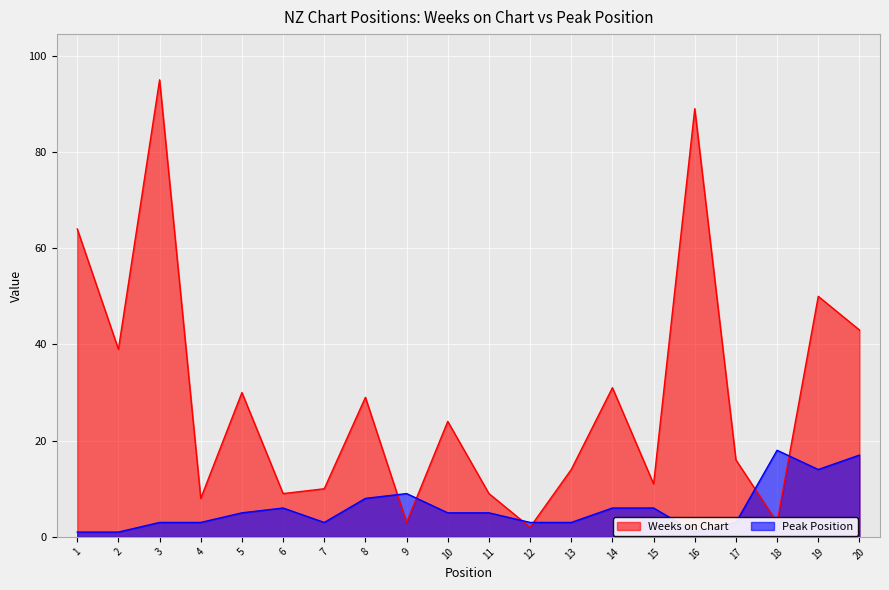

What is the difference between the maximum and minimum values in the Peak Position series?

17